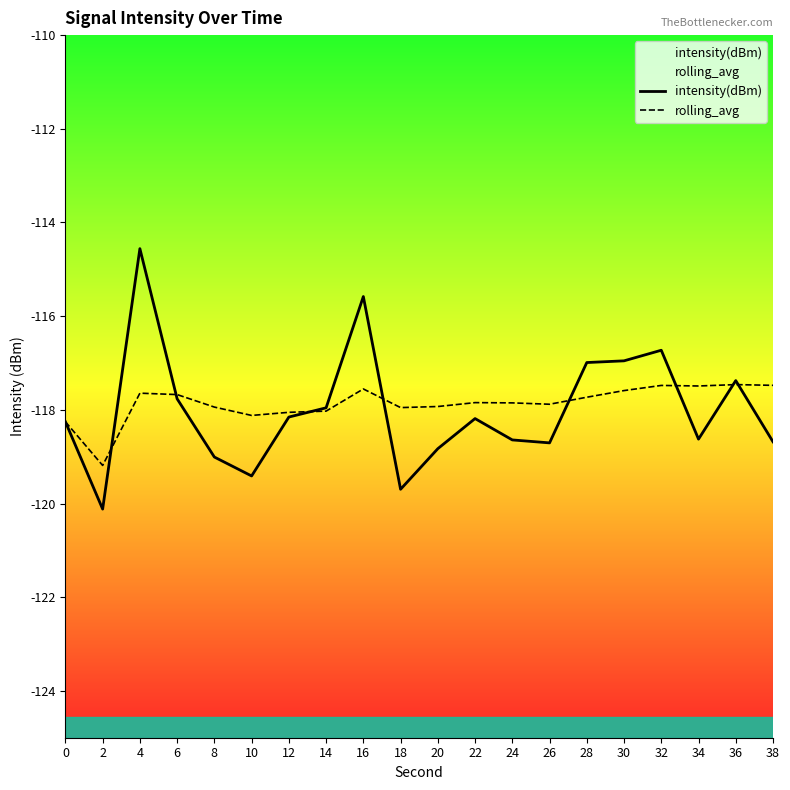

What is the maximum value shown in the chart?

-114.6